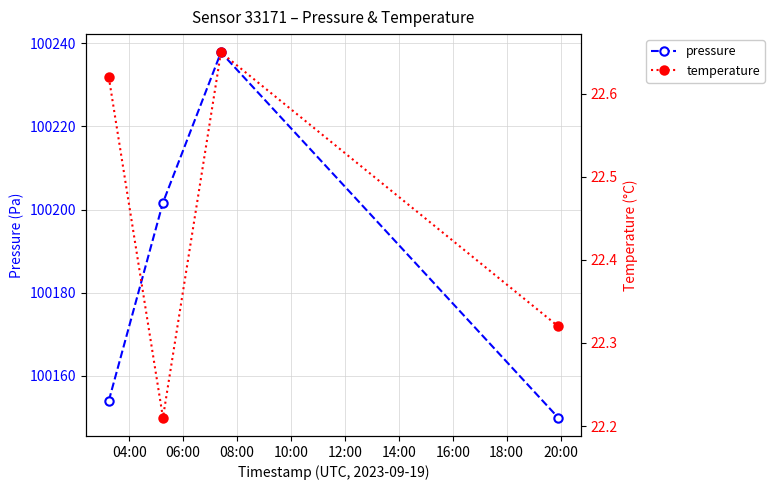

What is the value of the pressure point at the 4th from the left?

100150.0